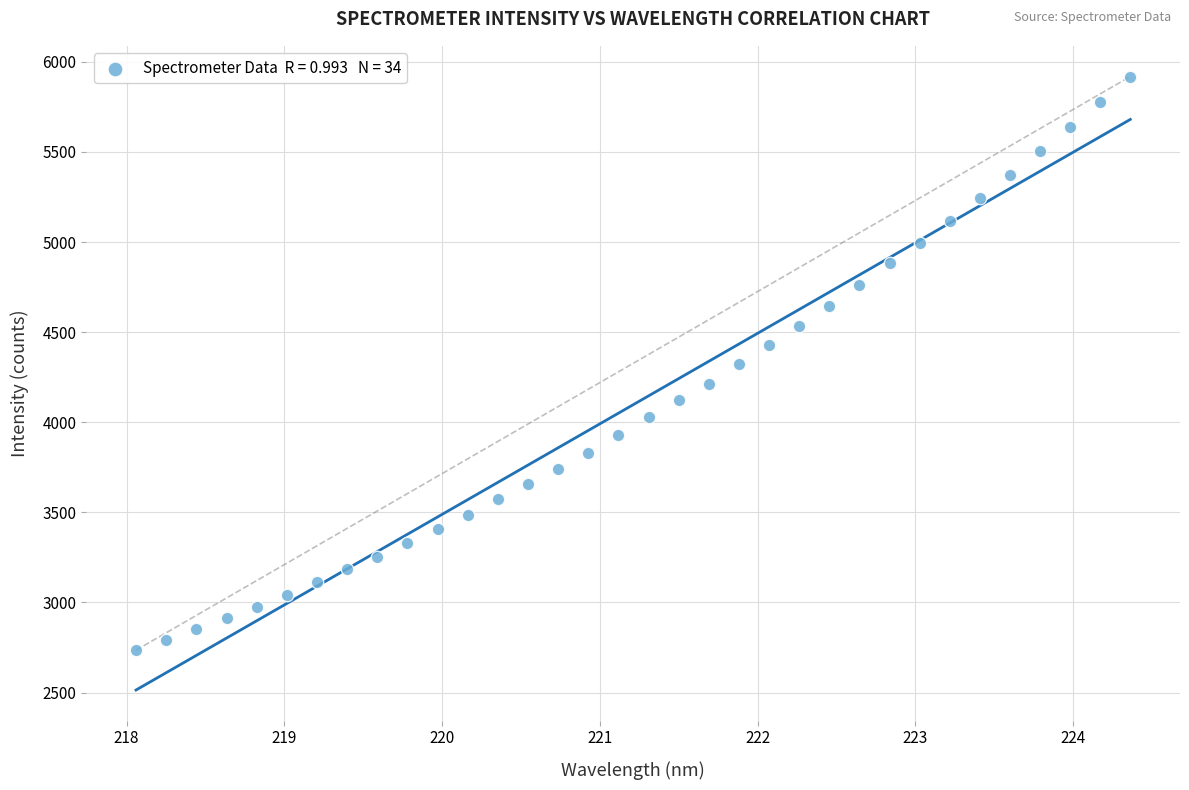

What is the range of Y values (max minus min)?

3183.8